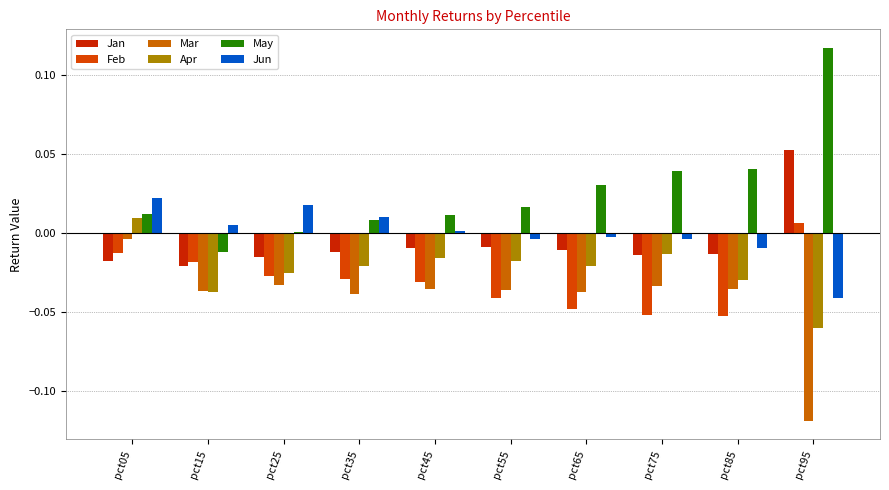

How many positive values does the Jun series have?

5